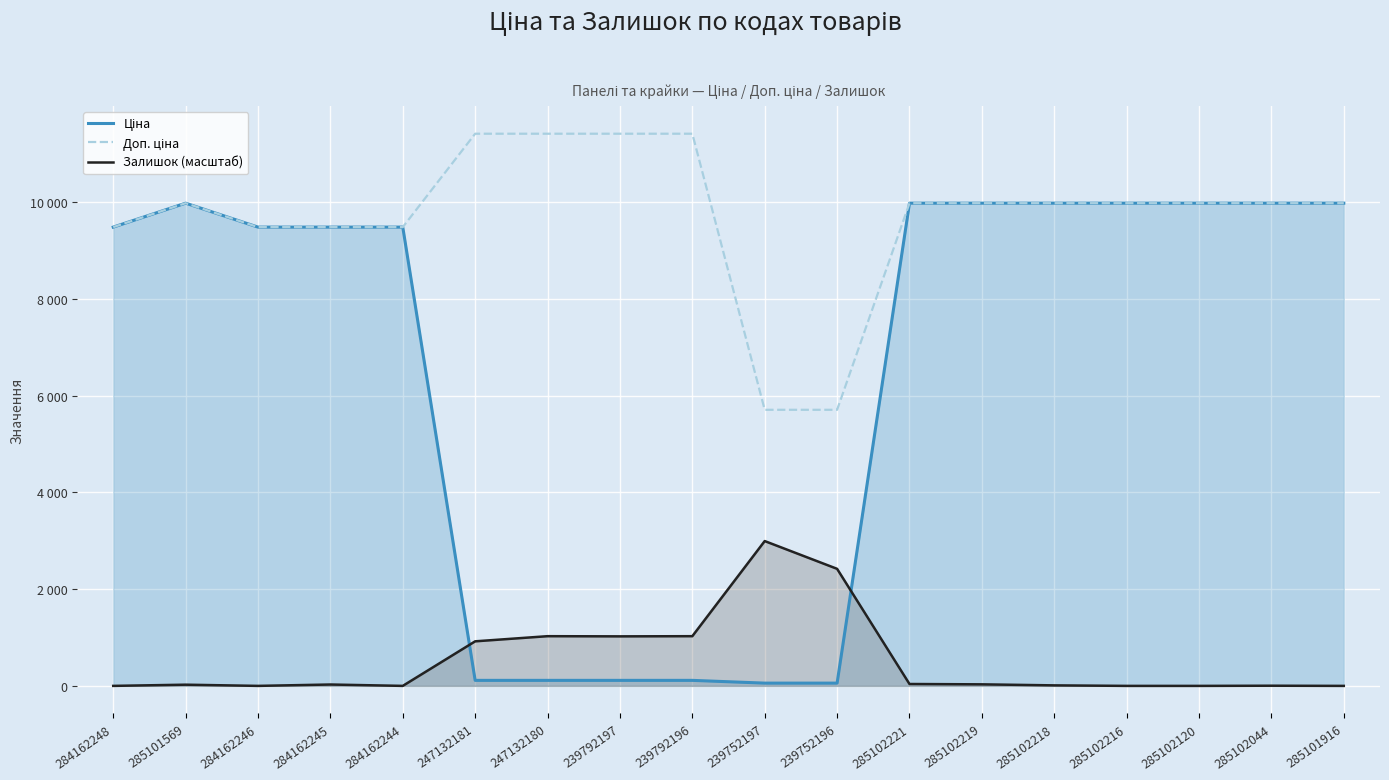

What is the difference between the maximum and minimum values in the Ціна series?

9917.9